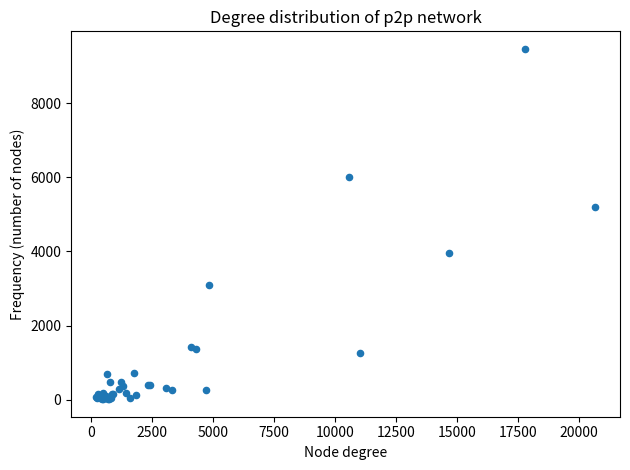

What Y value in the scatter plot is closest to 4739?

5186